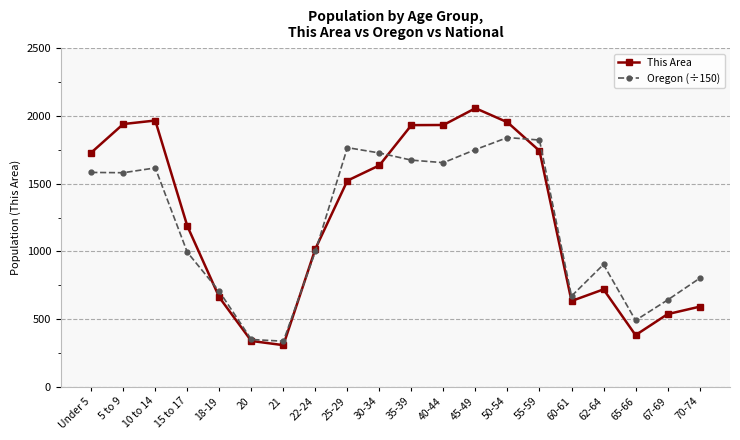

Rank the series at 21 from highest to lowest value.

Oregon (÷150), This Area